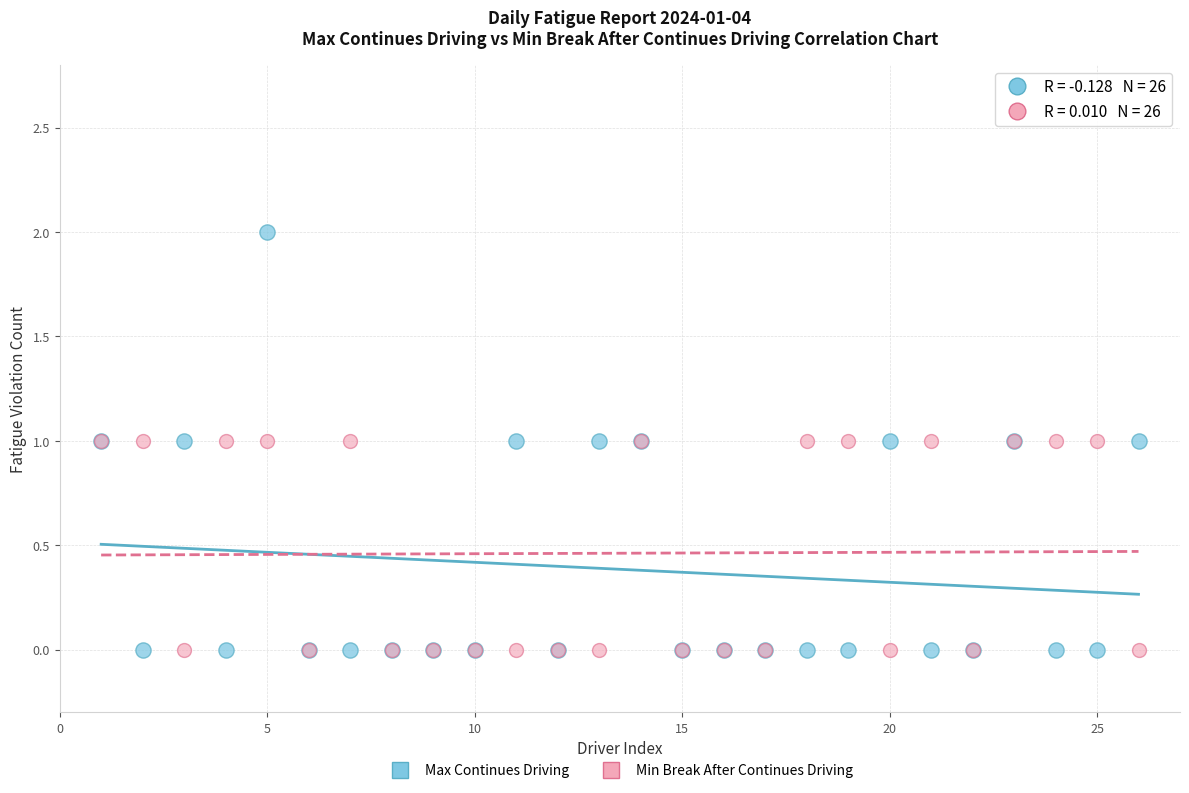

Which series has the largest Y range (max minus min)?

Max Continues Driving